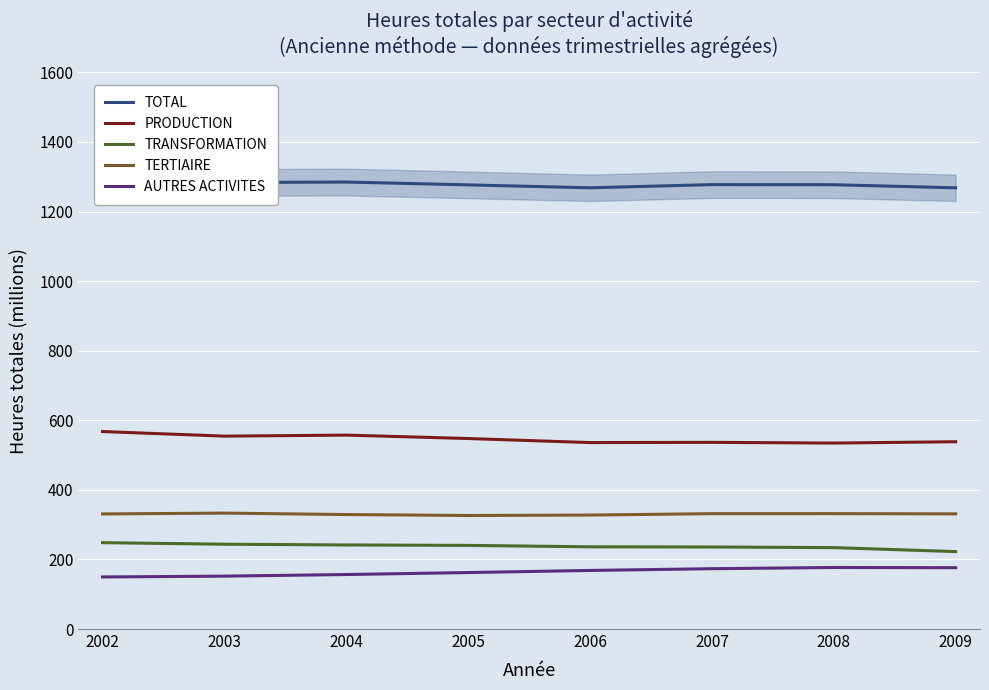

At how many categories does at least one series exceed 1290?

1